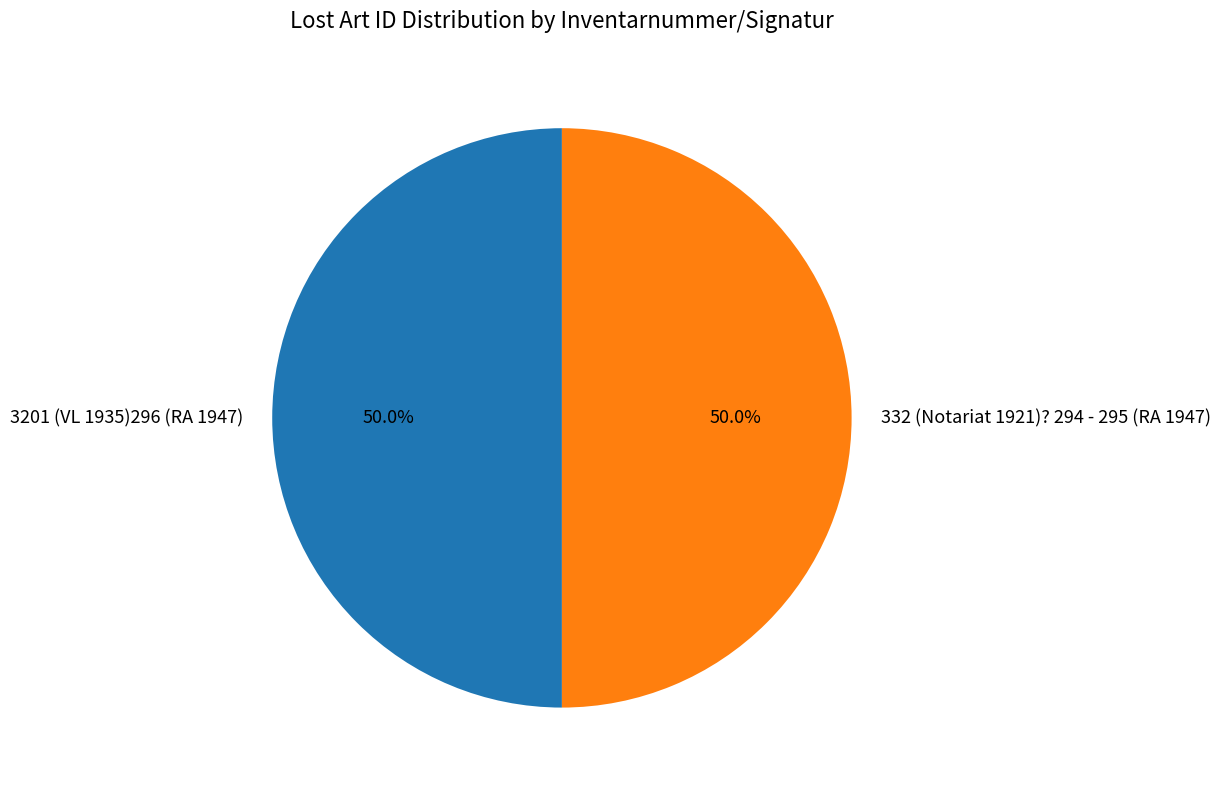

Is it true that 332 (Notariat 1921)? 294 - 295 (RA 1947) is 57% of the pie?

False